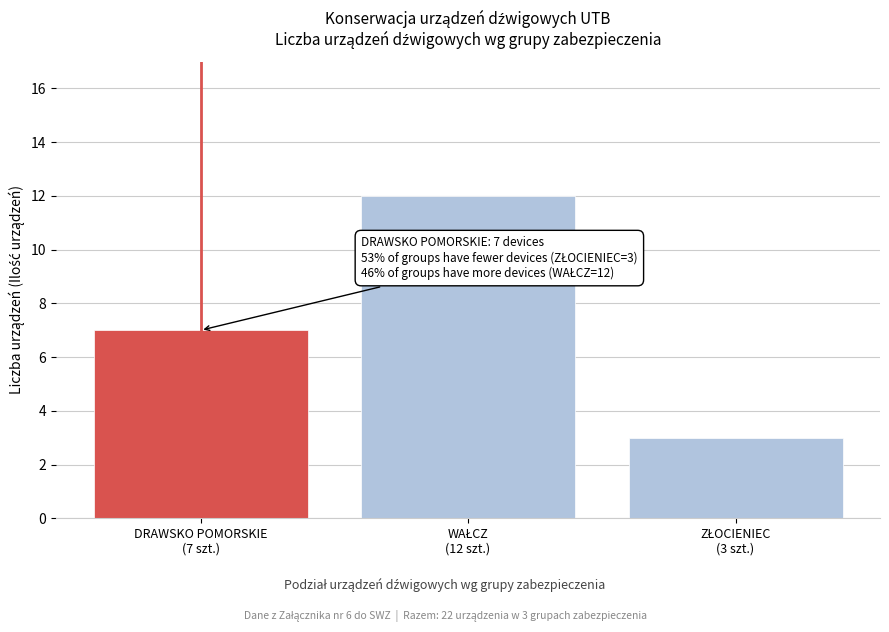

What is the minimum value shown in the chart?

3